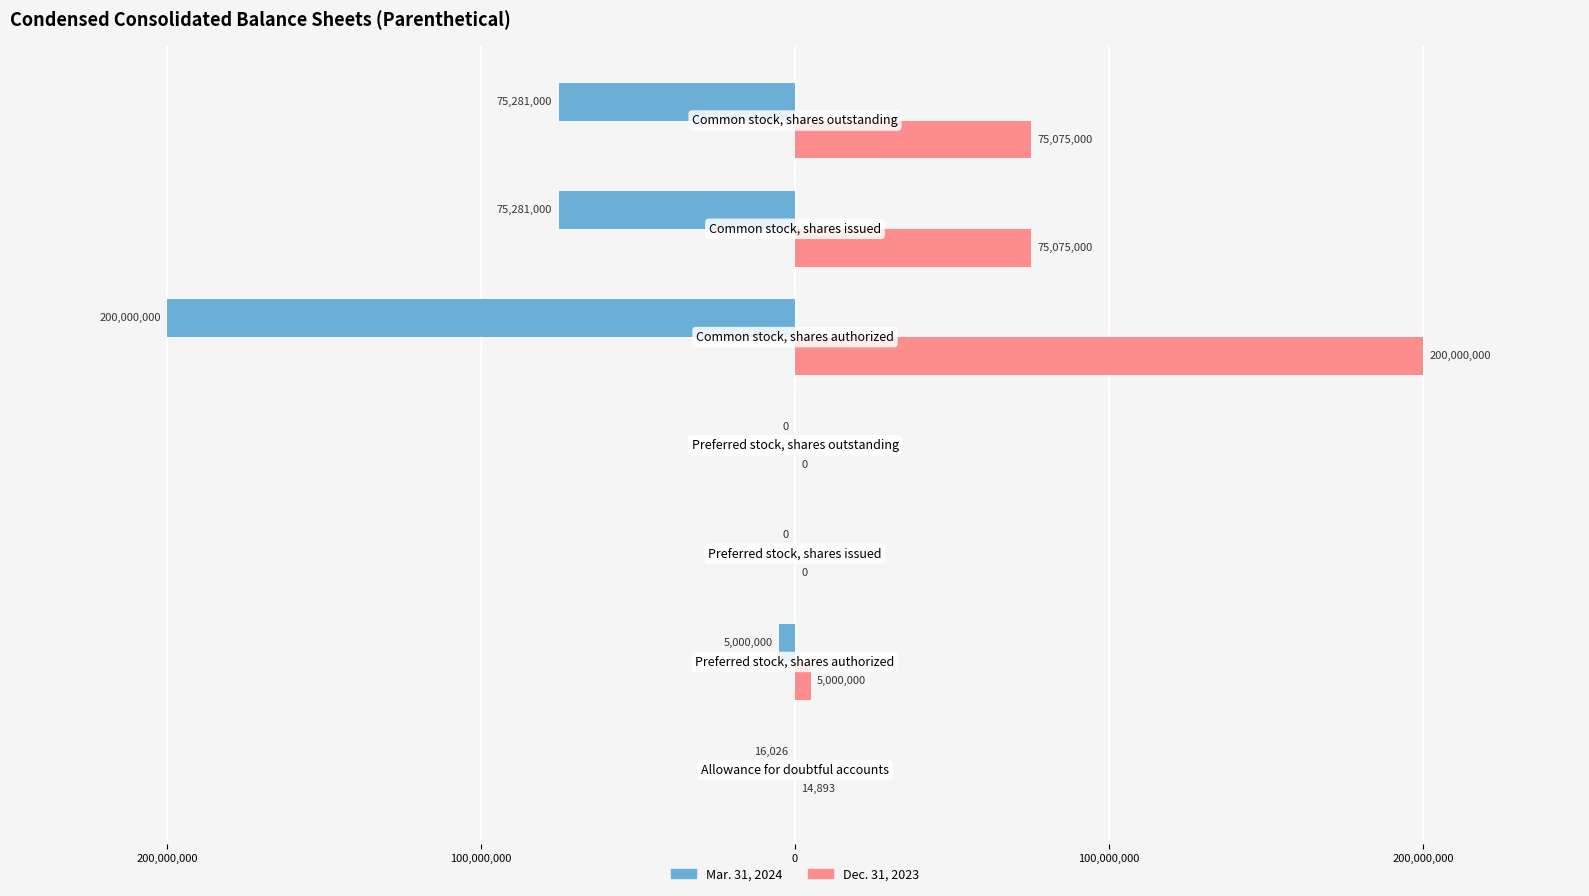

What are all the series names shown in the legend?

Mar. 31, 2024, Dec. 31, 2023